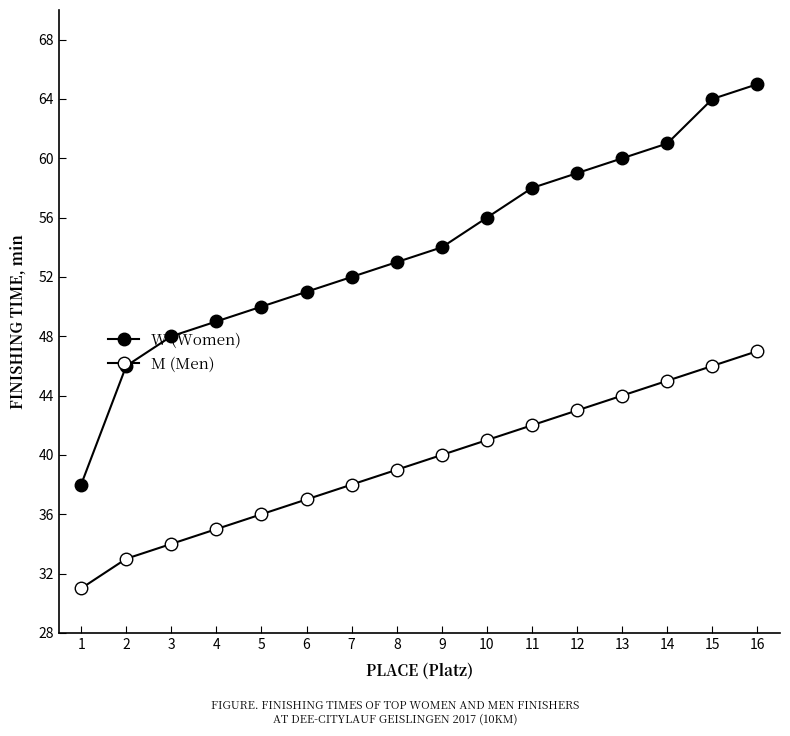

Which series has the widest spread of values?

W (Women)